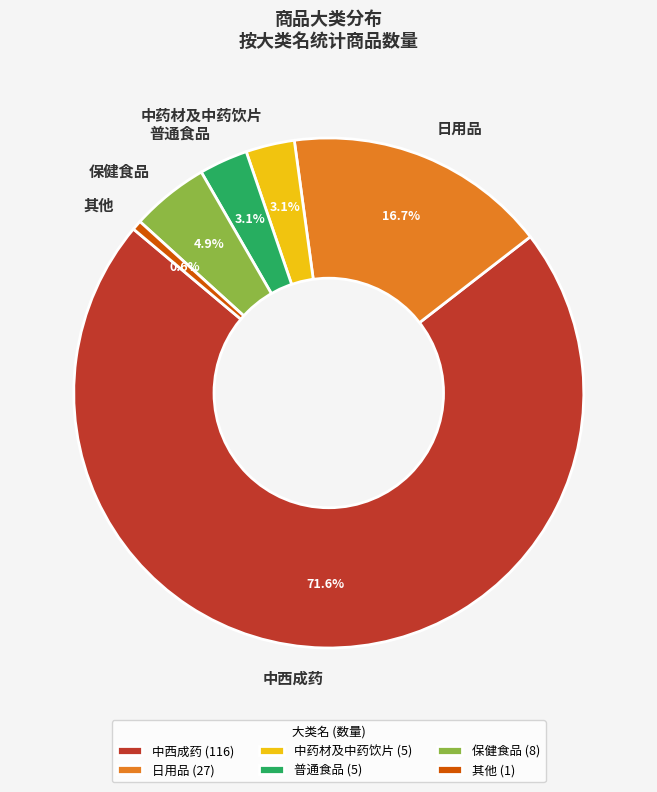

Do 普通食品 and 中药材及中药饮片 together represent more than half of the pie?

No